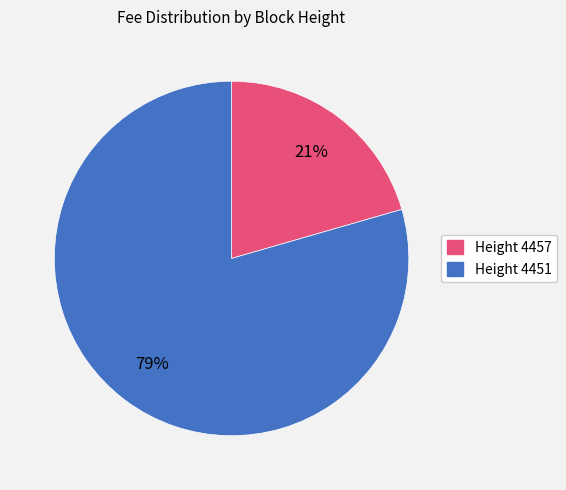

Is it true that Height 4451 is 79% of the pie?

True